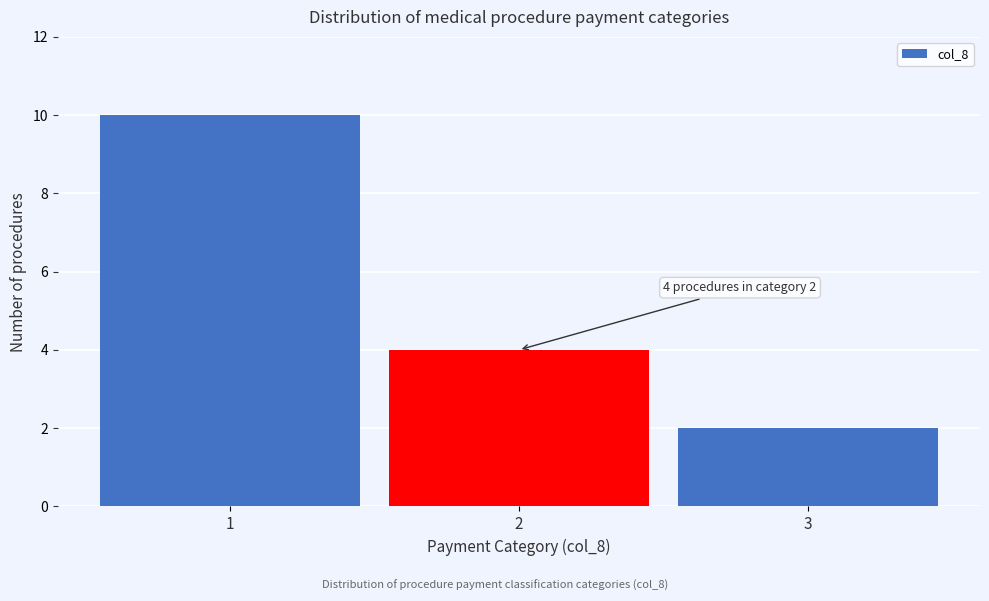

Reading left to right, list all the values displayed in this chart.

1=10	2=4	3=2